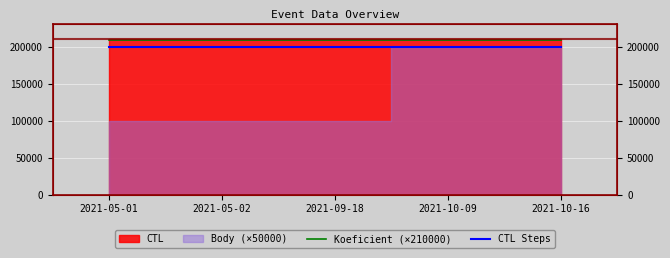

What is the label of the 5th point from the left?

2021-10-16